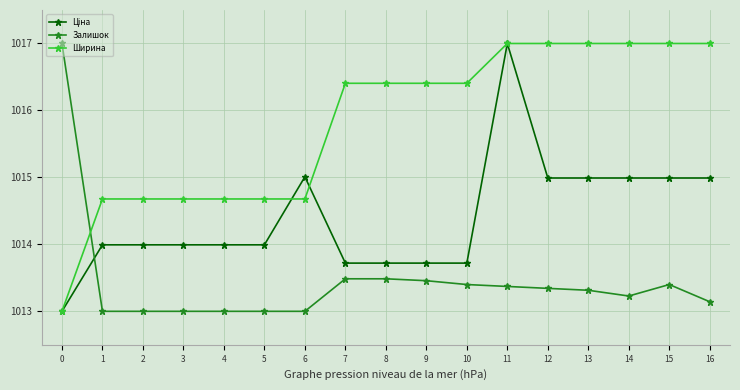

What is the highest value of the Ширина series?

1017.0